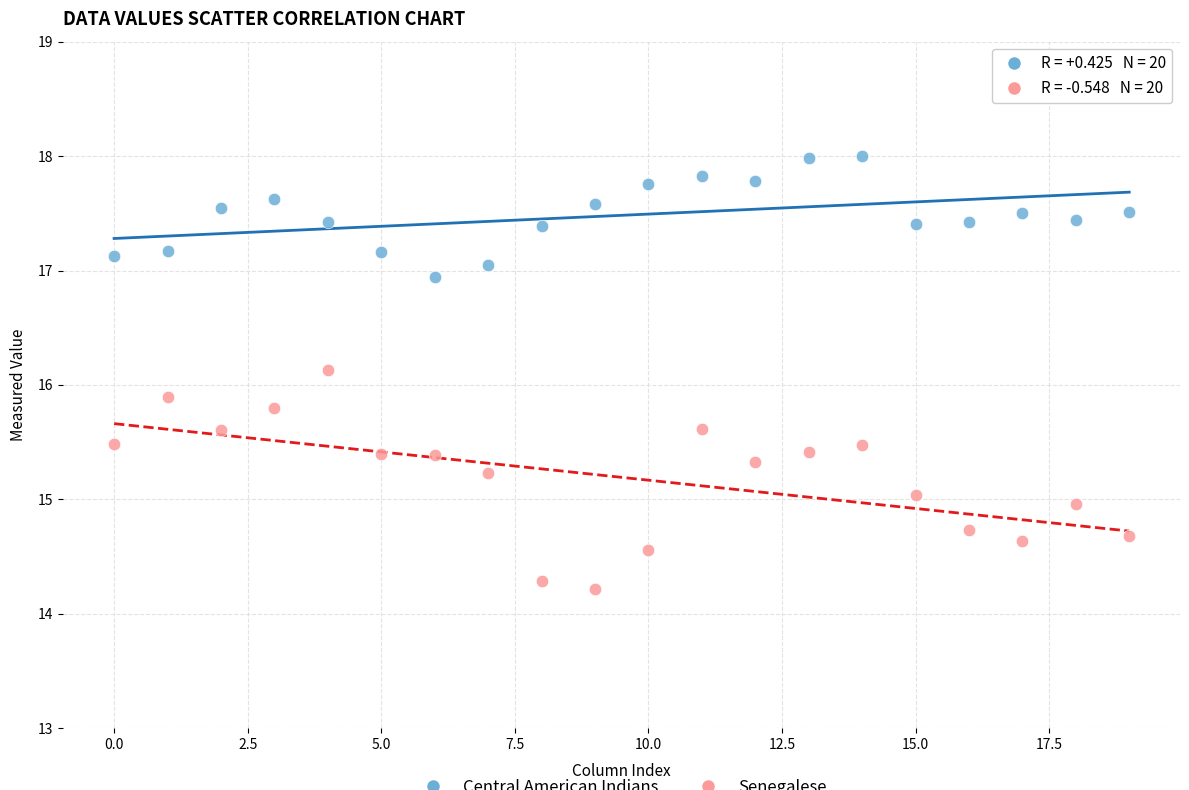

Across all data points, what is the range of Y values (max minus min)?

3.8